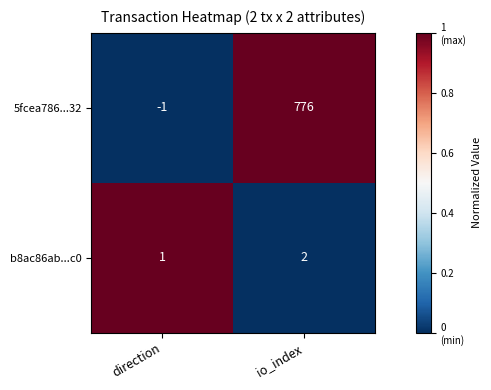

At io_index, list the series in order from smallest to largest.

b8ac86ab...c0, 5fcea786...32